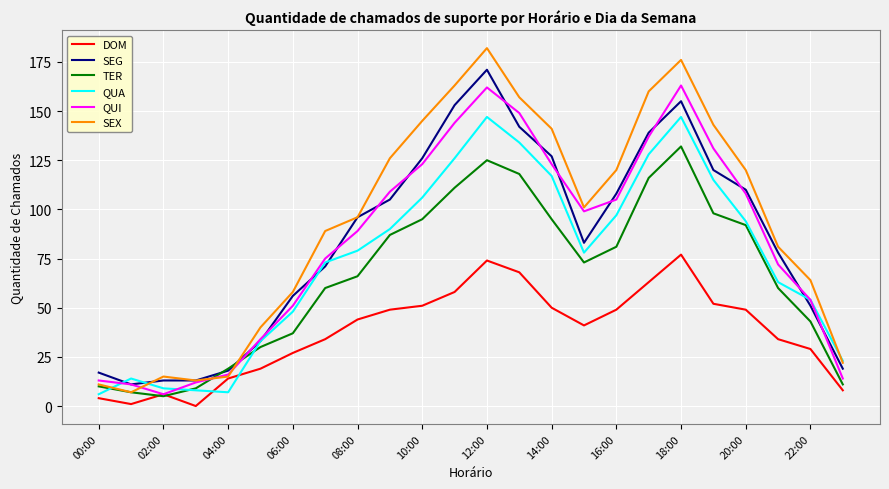

Reading left to right, transcribe all the data shown in this chart.

DOM: 4	1	6	0	14	19	27	34	44	49	51	58	74	68	50	41	49	63	77	52	49	34	29	8
SEG: 17	11	13	13	18	33	56	71	96	105	126	153	171	142	127	83	108	139	155	120	110	78	51	19
TER: 10	7	5	9	19	30	37	60	66	87	95	111	125	118	95	73	81	116	132	98	92	60	43	11
QUA: 6	14	9	8	7	33	48	73	79	90	106	126	147	134	117	78	97	128	147	115	94	63	54	23
QUI: 13	11	6	12	16	34	51	75	89	109	123	144	162	149	123	99	105	137	163	131	108	72	54	14
SEX: 11	7	15	13	15	40	58	89	96	126	145	163	182	157	141	101	120	160	176	143	120	81	64	22